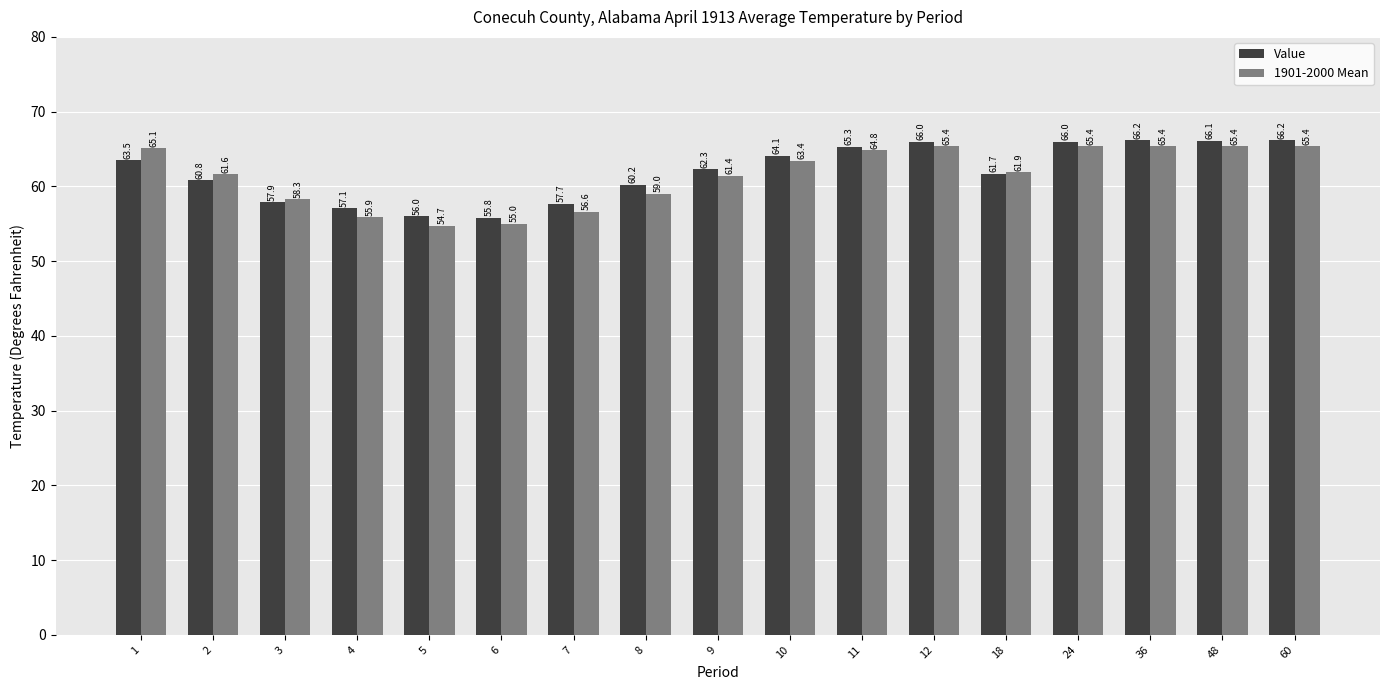

Reading left to right, transcribe all the data shown in this chart.

Value: 63.5	60.8	57.9	57.1	56.0	55.8	57.7	60.2	62.3	64.1	65.3	66.0	61.7	66.0	66.2	66.1	66.2
1901-2000 Mean: 65.1	61.6	58.3	55.9	54.7	55.0	56.6	59.0	61.4	63.4	64.8	65.4	61.9	65.4	65.4	65.4	65.4